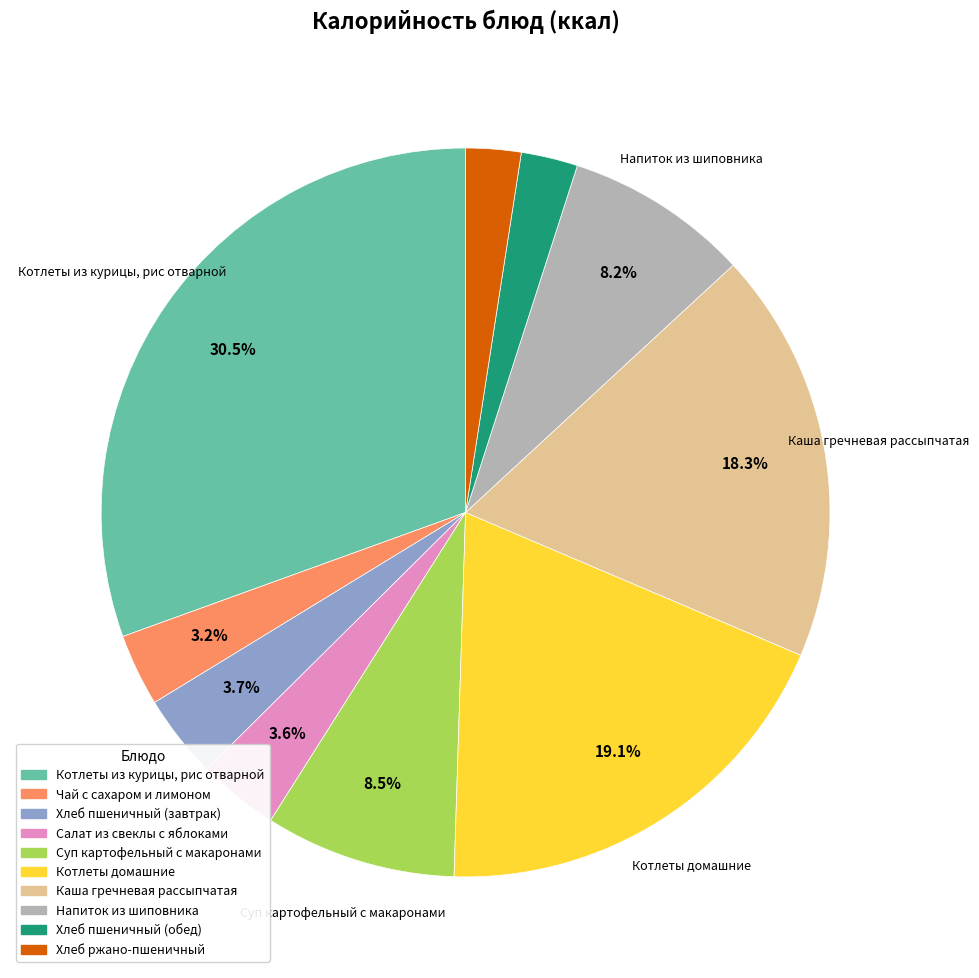

Do Суп картофельный с макаронами and Чай с сахаром и лимоном together represent more than half of the pie?

No